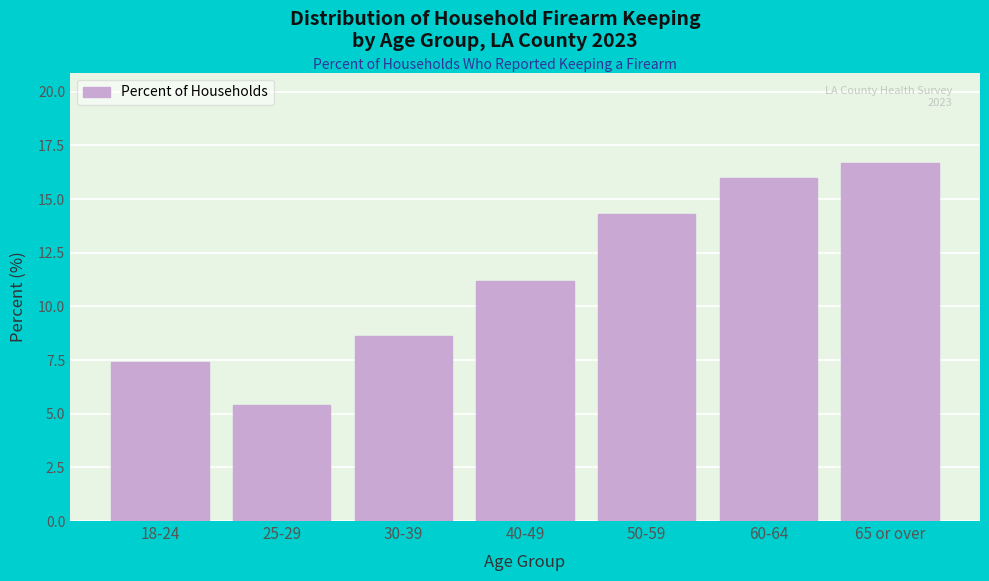

Reading left to right, list all the values displayed in this chart.

18-24=7.4	25-29=5.4	30-39=8.6	40-49=11.2	50-59=14.3	60-64=16.0	65 or over=16.7